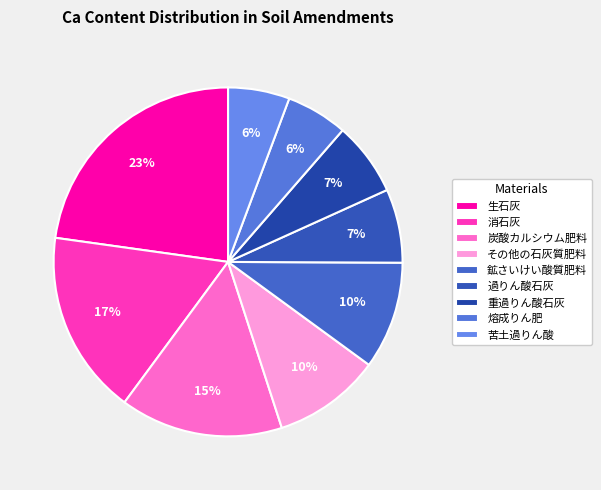

How many slices are in this pie chart?

9